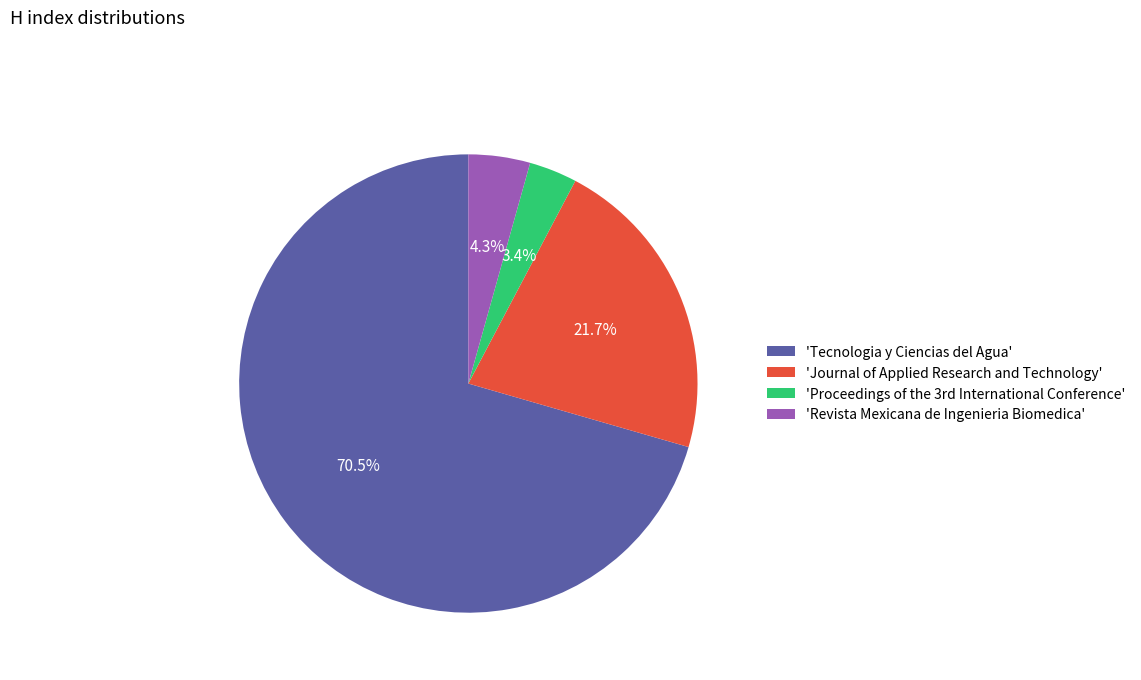

To the nearest percent, what is the average slice percentage?

25%